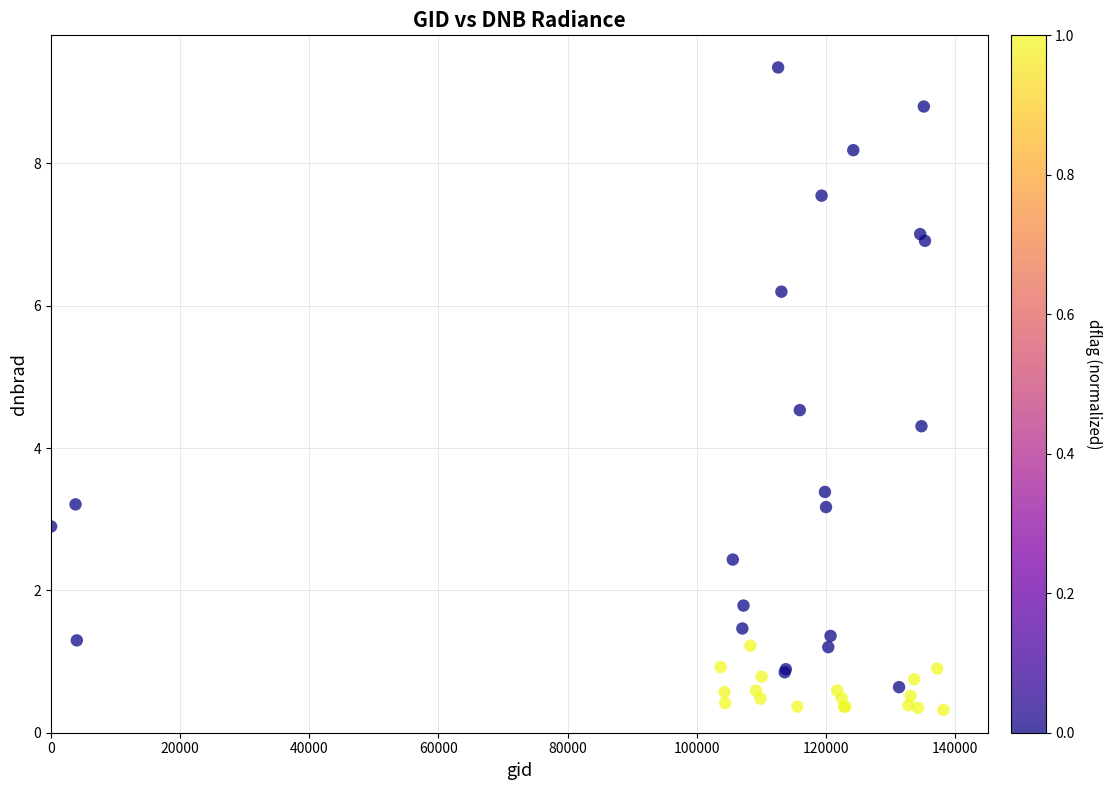

What Y value in the scatter plot is closest to 4?

4.3